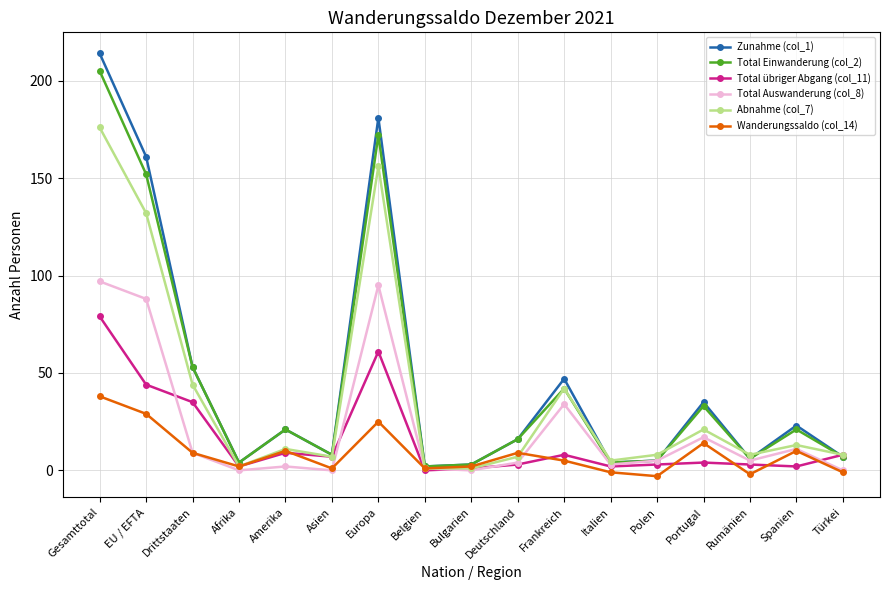

Which series has the largest range (max minus min)?

Zunahme (col_1)